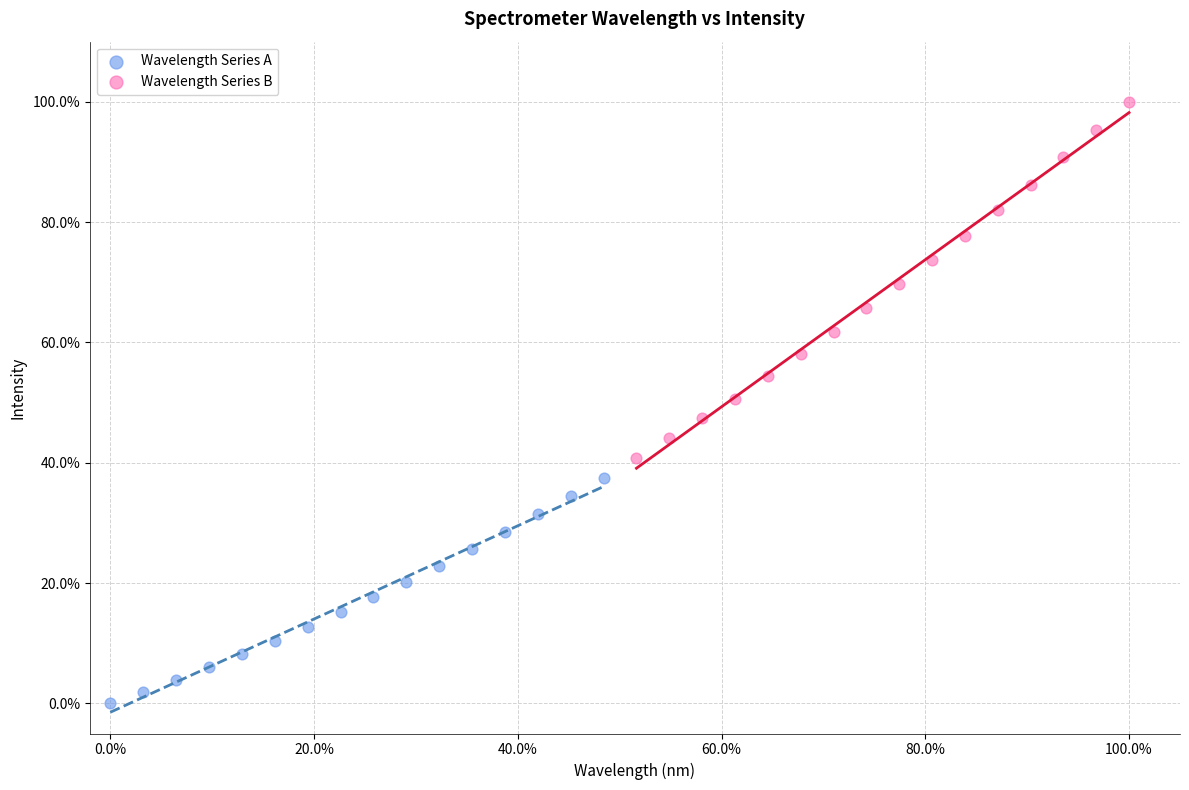

What are all the series names shown in the legend?

Wavelength Series A, Wavelength Series B